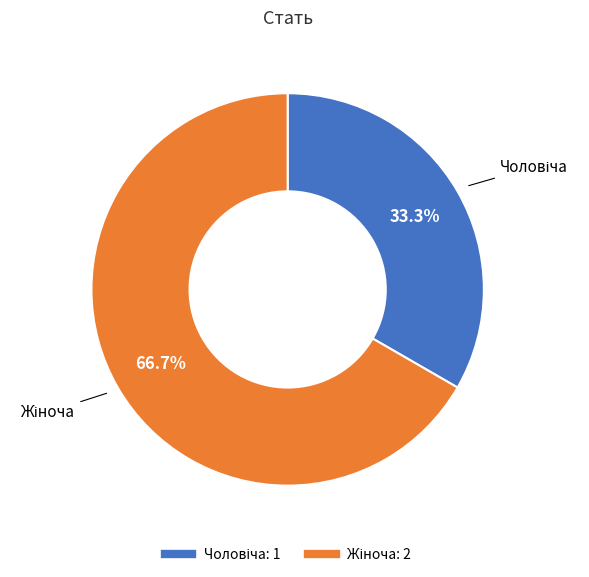

Is there a majority slice in this chart?

Yes